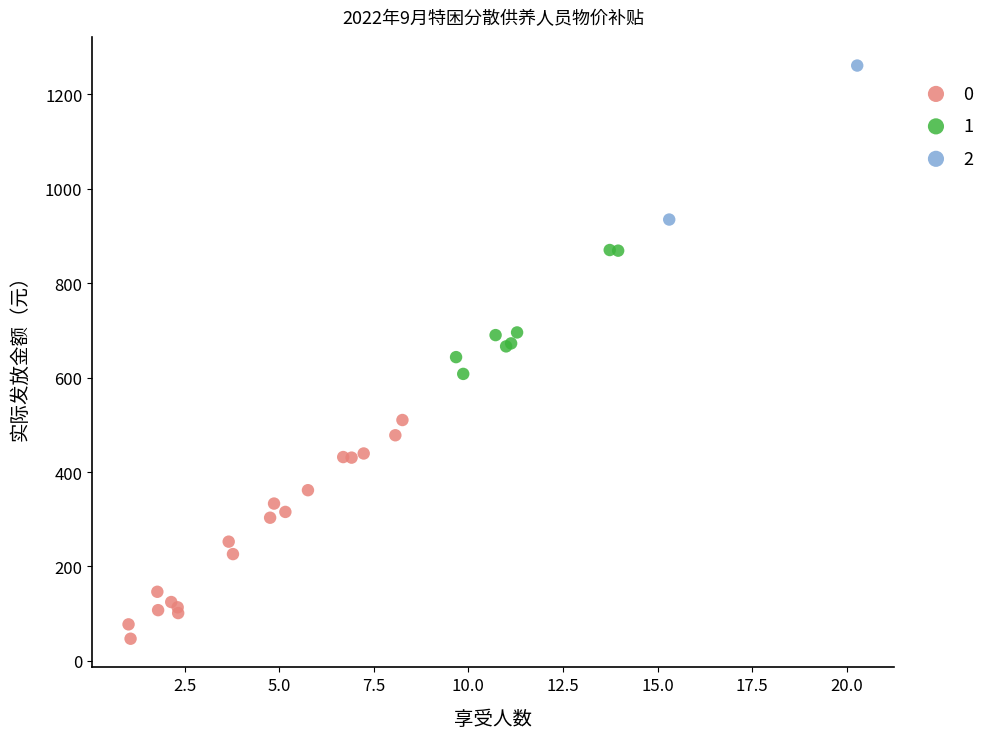

Which series has the widest spread of Y values?

0